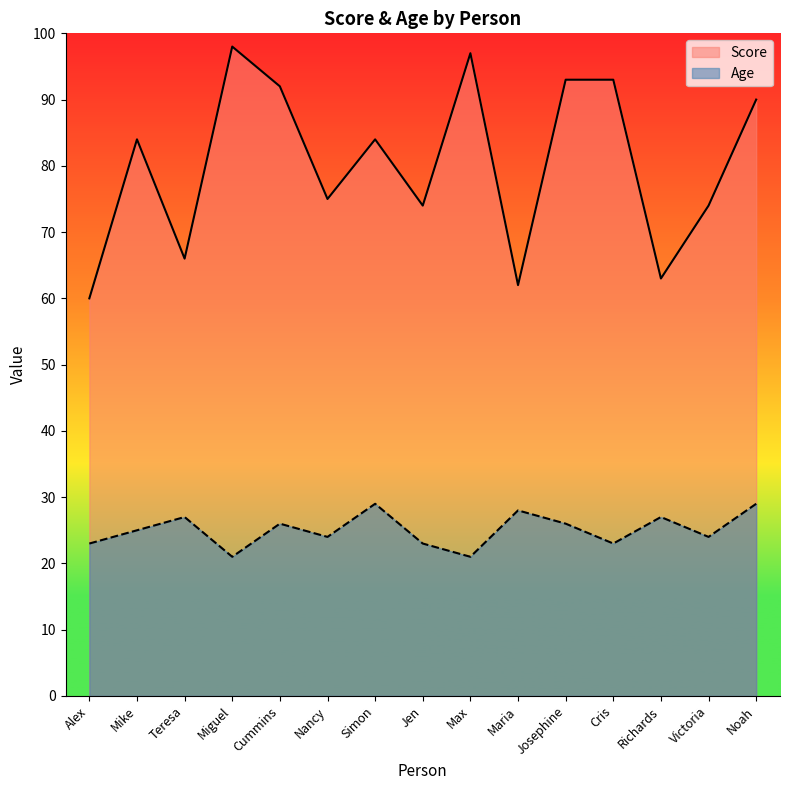

True or false: Age has more than 1 points higher than both neighbors.

True